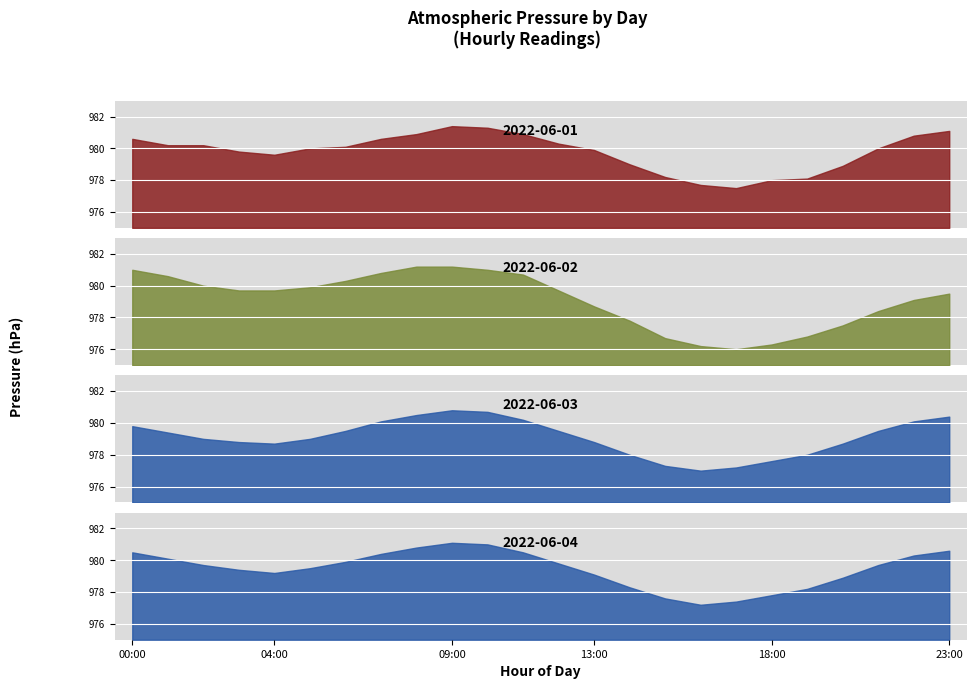

True or false: 2022-06-03 and 2022-06-04 cross at least once.

False